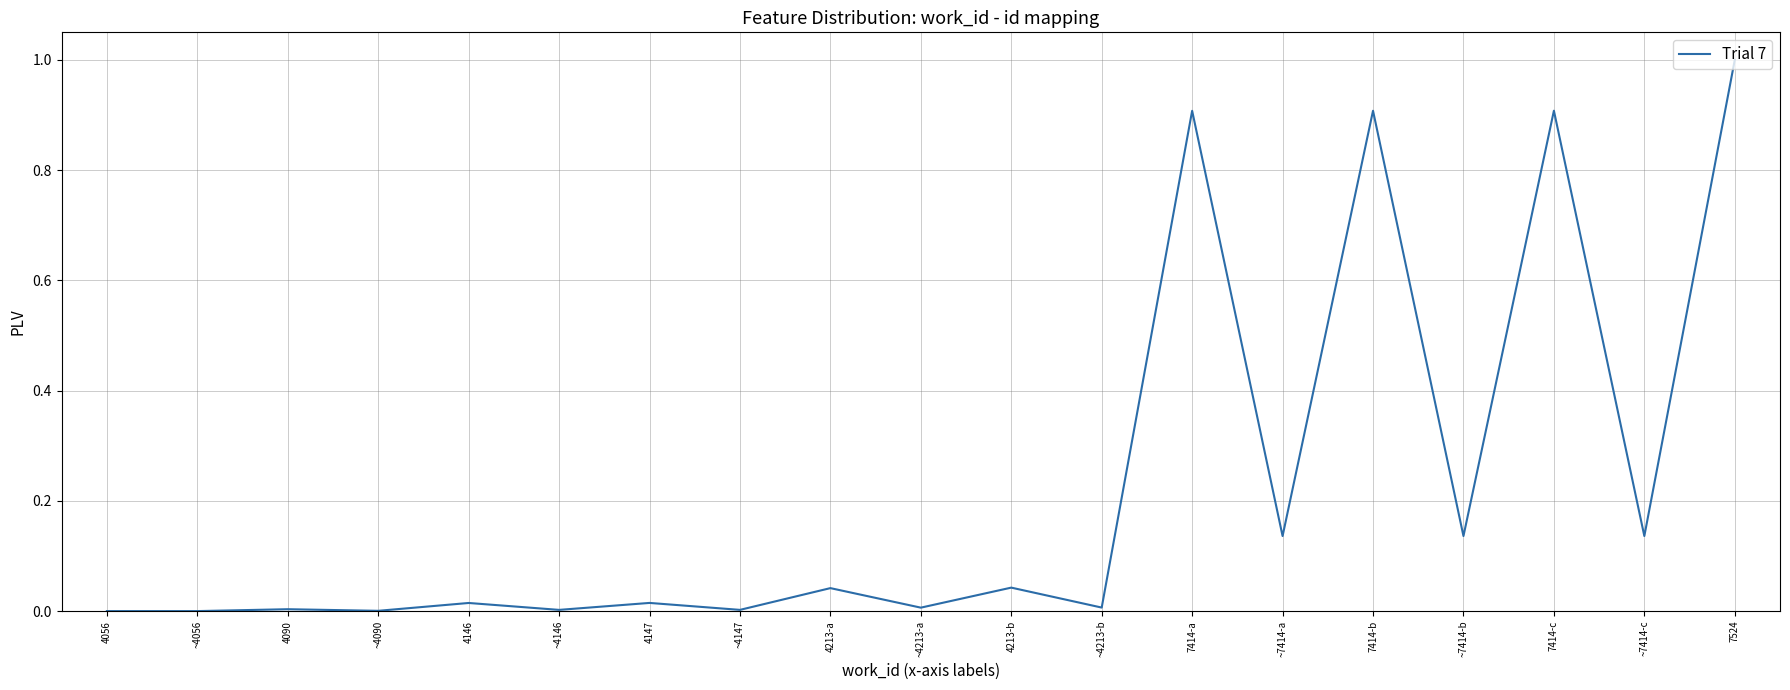

What is the difference between the maximum and minimum values?

1.0